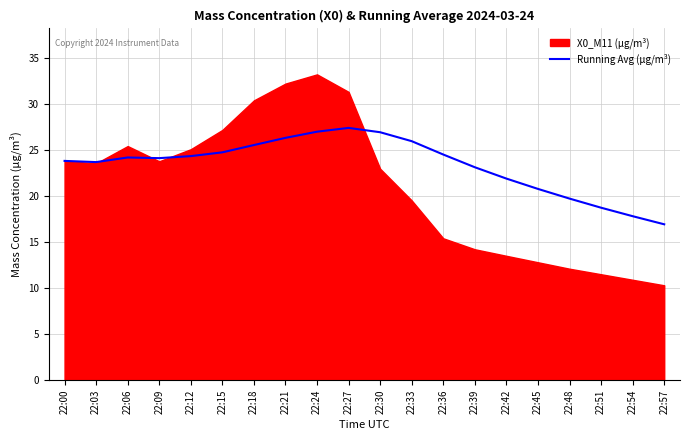

How many lines are shown in the chart?

1